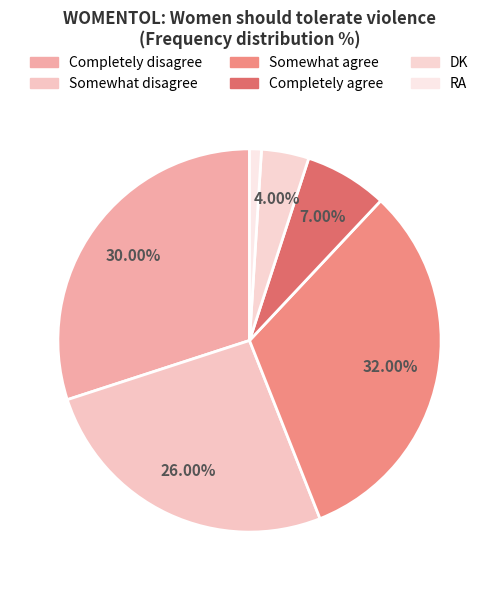

What percentage is the Somewhat disagree slice, to the nearest percent?

26%